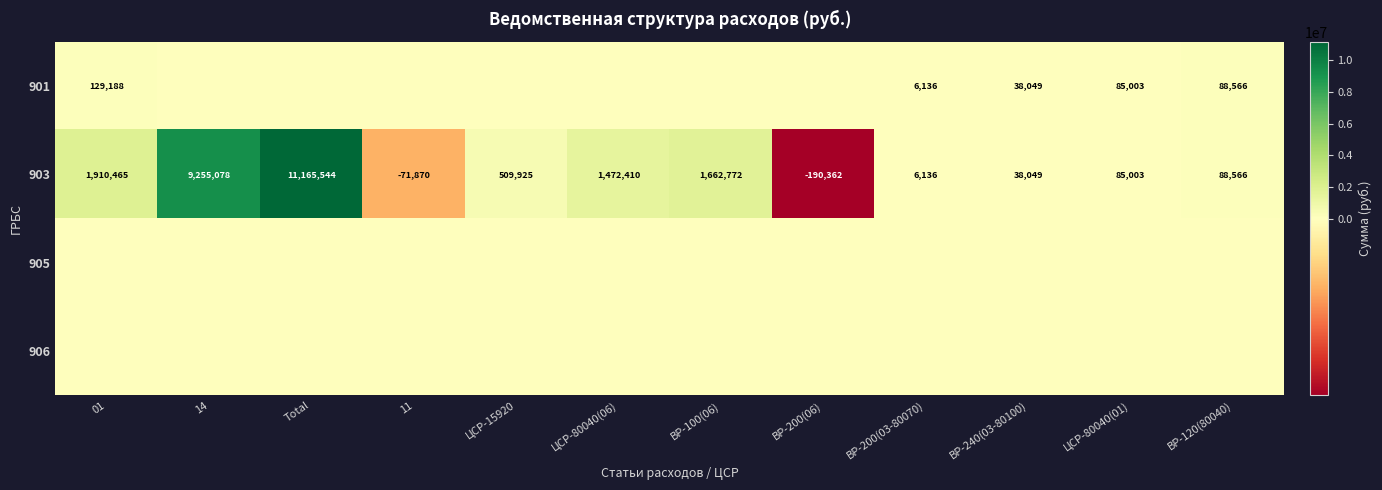

True or false: 903 has a value of 85003 at ЦСР-80040(01).

True